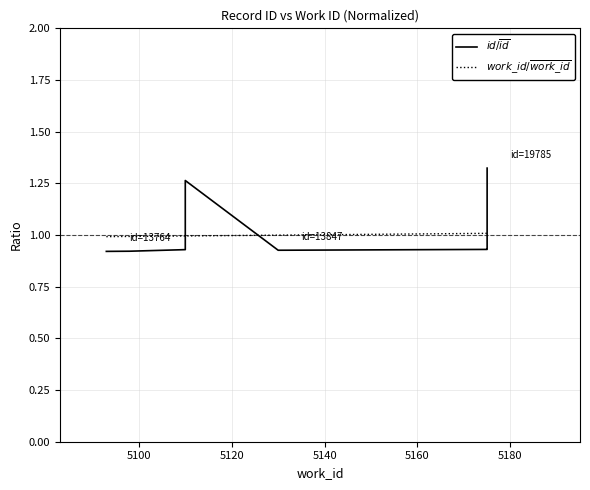

How many intersections are there between $work\_id / \overline{work\_id}$ and $id / \overline{id}$?

3